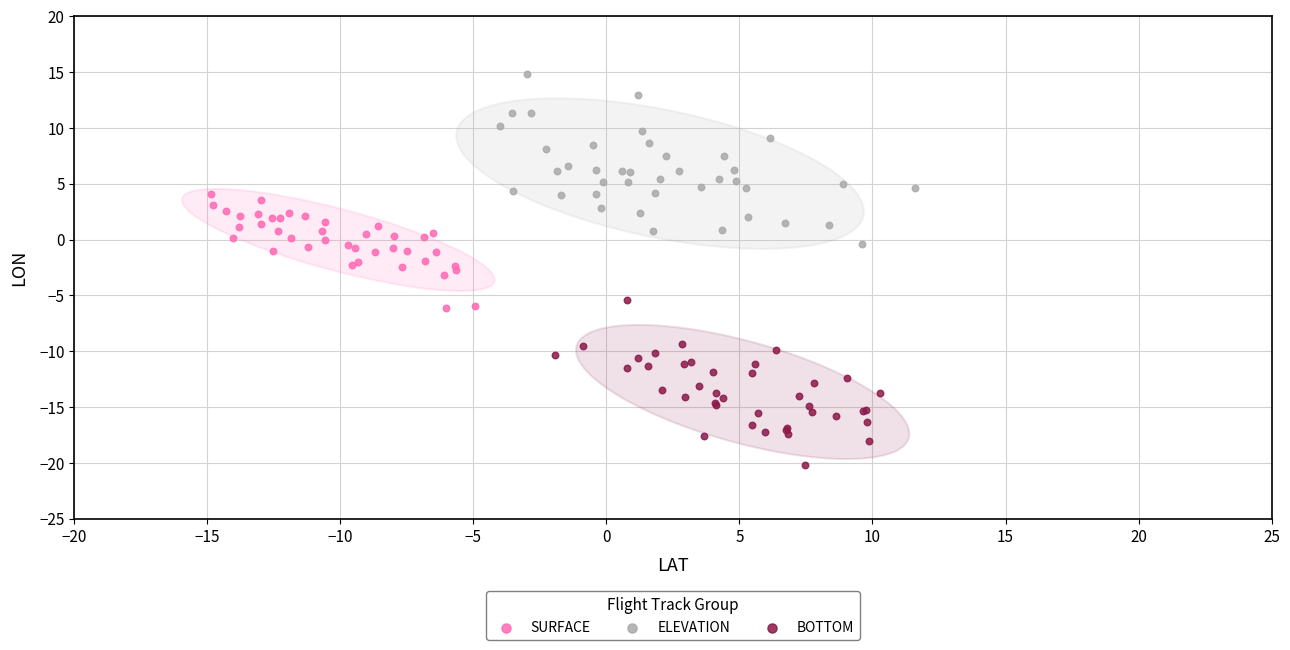

Which series reaches the minimum Y coordinate?

BOTTOM